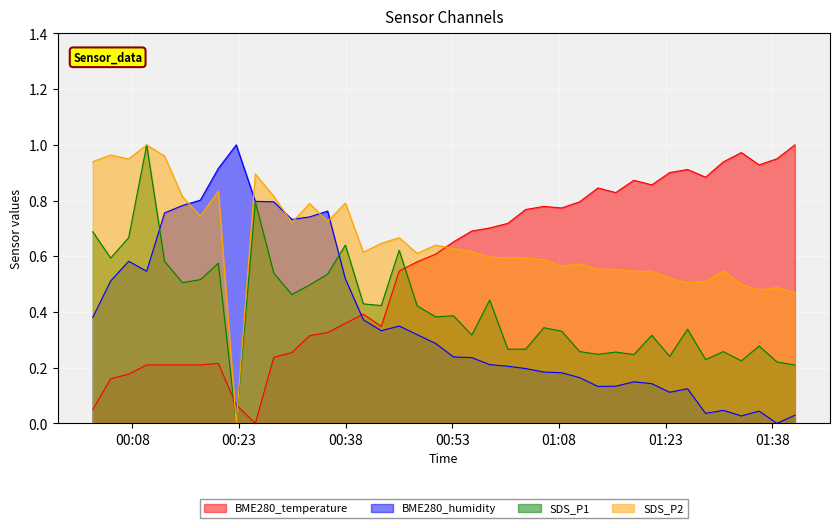

Rank the series by their maximum value, from lowest to highest.

BME280_temperature, BME280_humidity, SDS_P1, SDS_P2